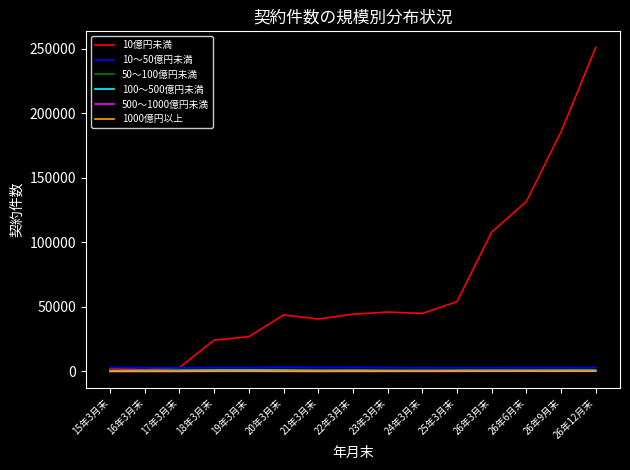

What is the difference between the highest and lowest values at 23年3月末?

45966